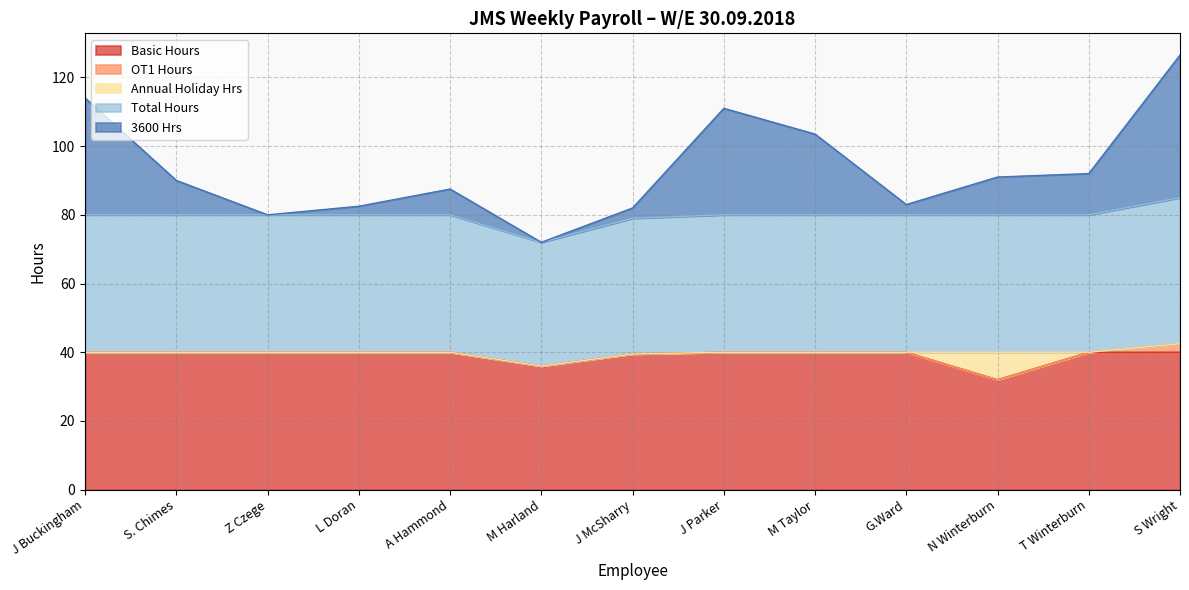

What value does the Basic Hours series have at G.Ward?

40.0